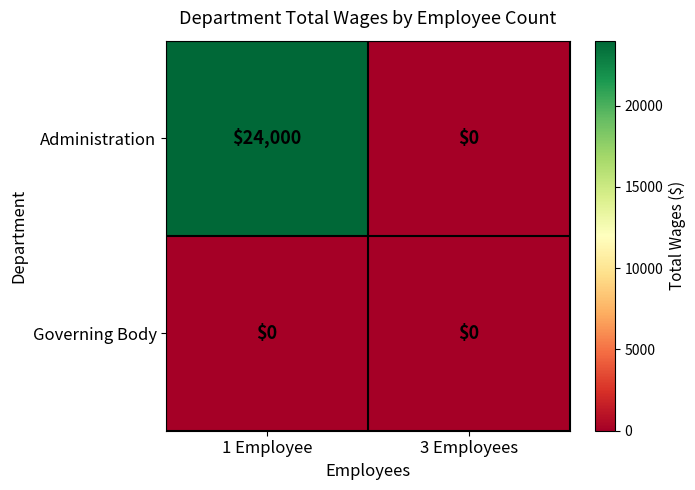

List the series in order of their overall mean, lowest first.

Governing Body, Administration